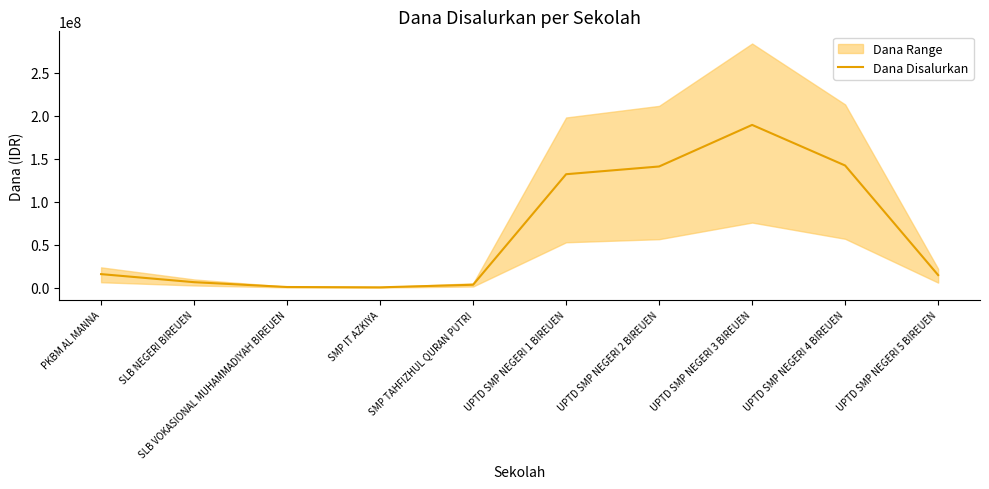

What position from the left is UPTD SMP NEGERI 1 BIREUEN?

6